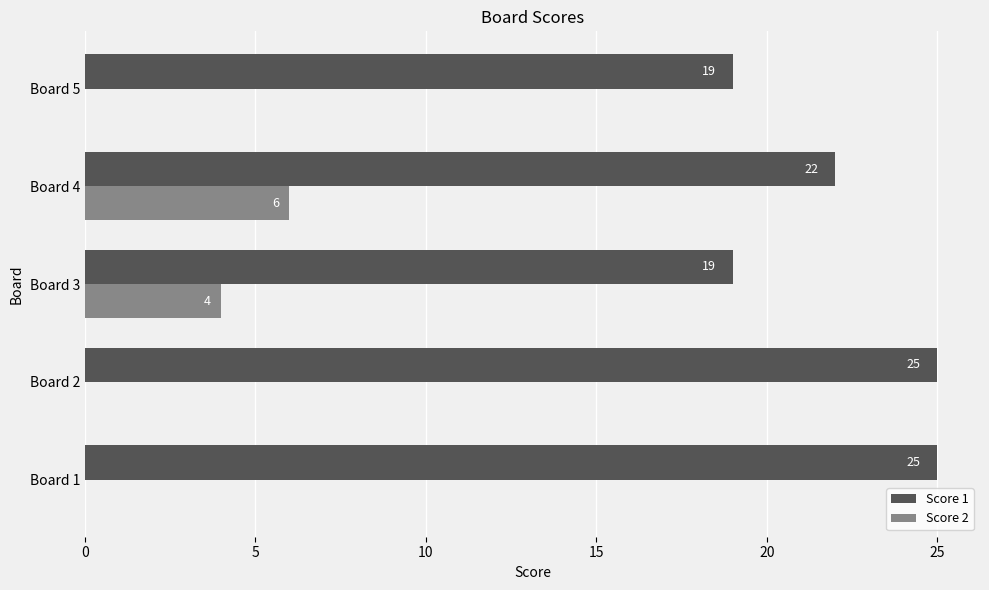

Is the value of Score 2 at Board 1 greater than the value of Score 1 at Board 2?

No